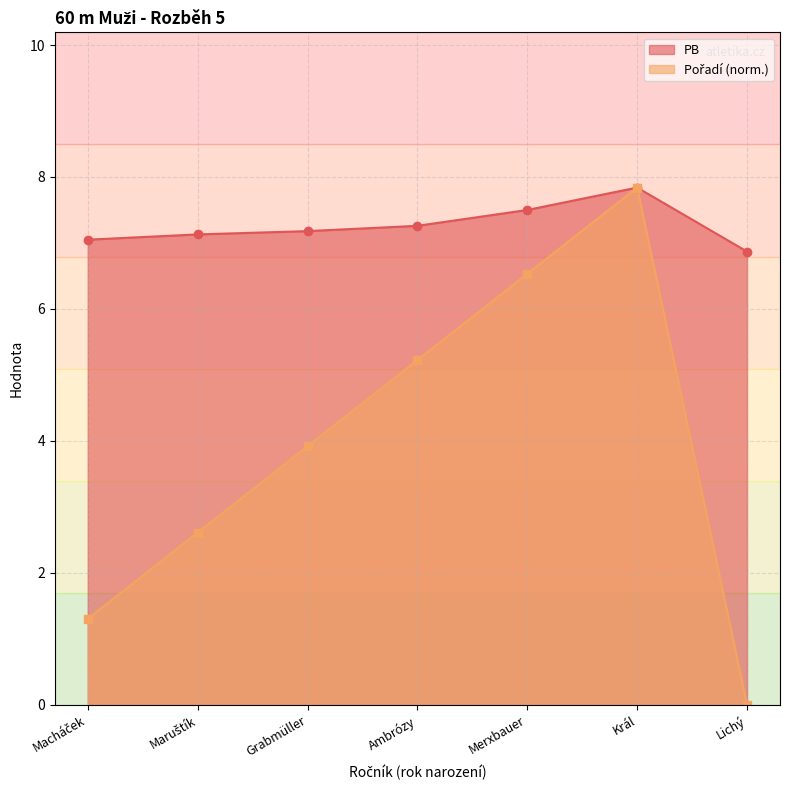

Reading left to right, list all the values displayed in this chart.

PB: 7.0	7.1	7.2	7.3	7.5	7.8	6.9
Pořadí: 1.3	2.6	3.9	5.2	6.5	7.8	0.0